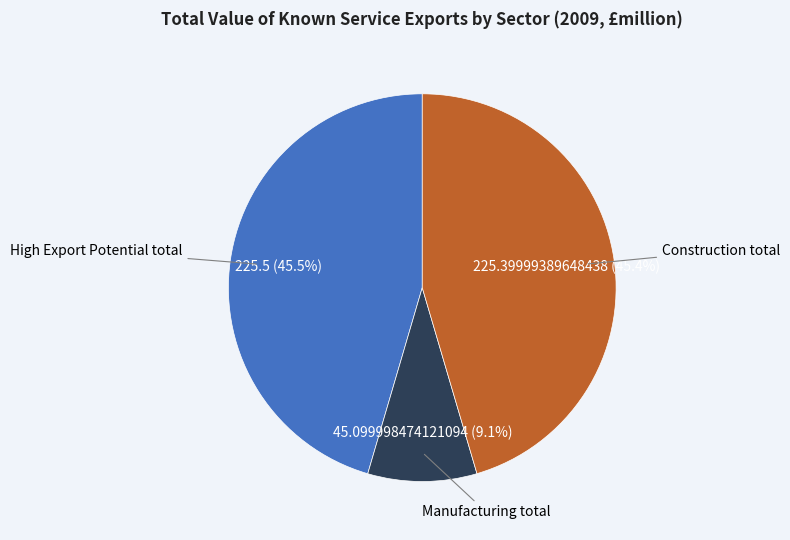

Count the number of slices in the pie.

3